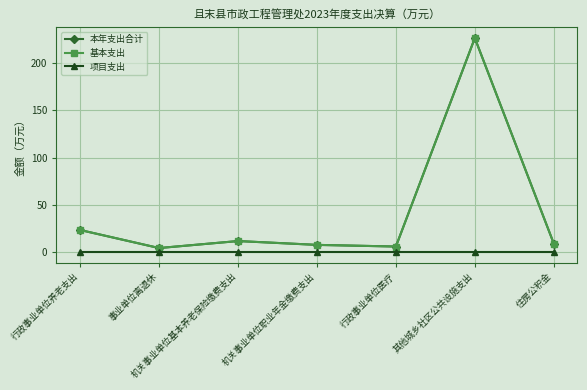

Does the chart have visible grid lines?

Yes